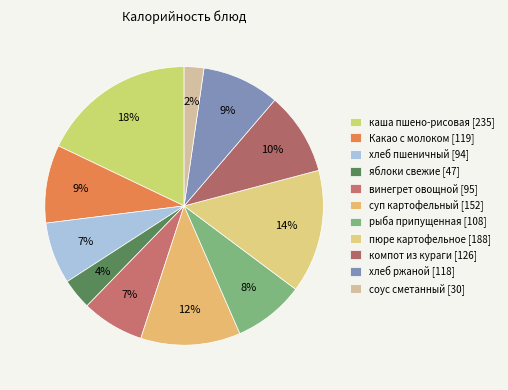

What is the smallest slice in the pie chart?

соус сметанный [30]